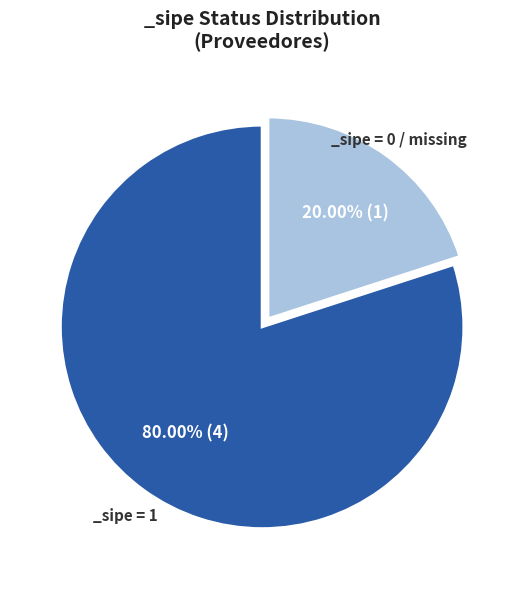

Is there a majority slice in this chart?

Yes